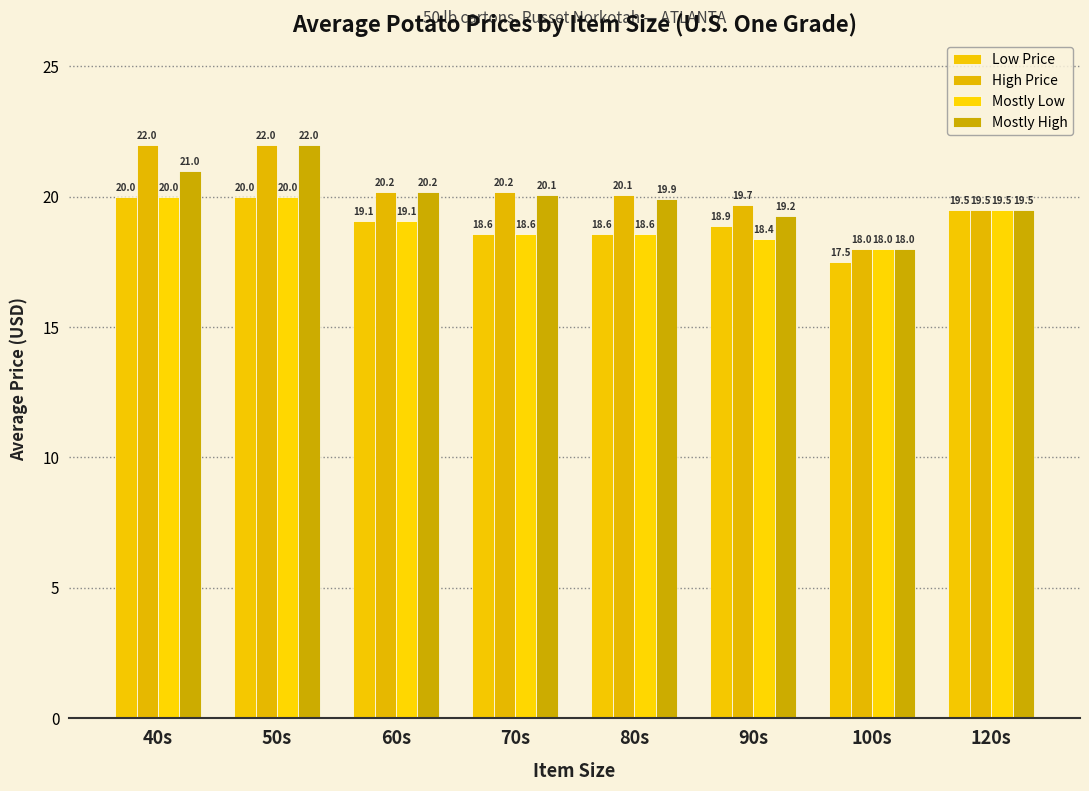

True or false: Mostly High has a value of 18.0 at 100s.

True